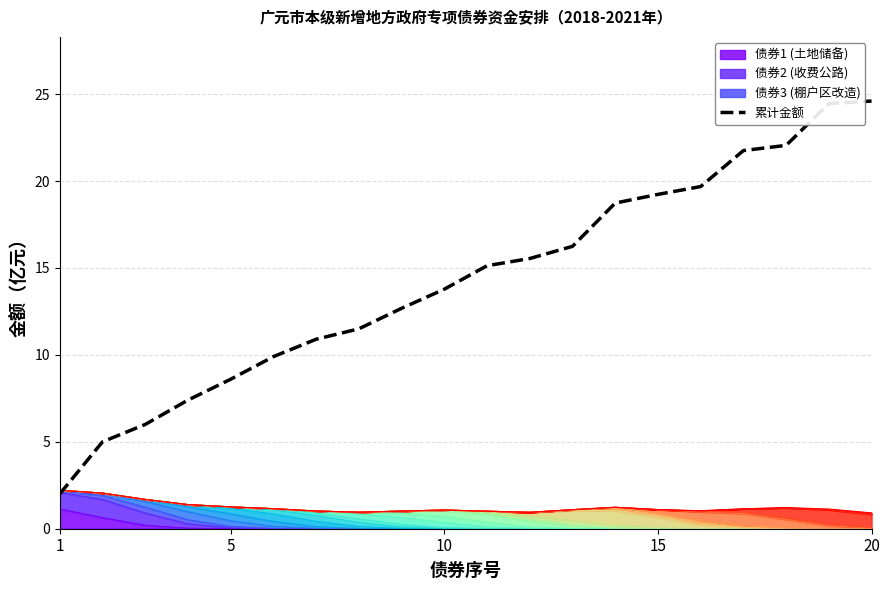

How many values are below 15?

10